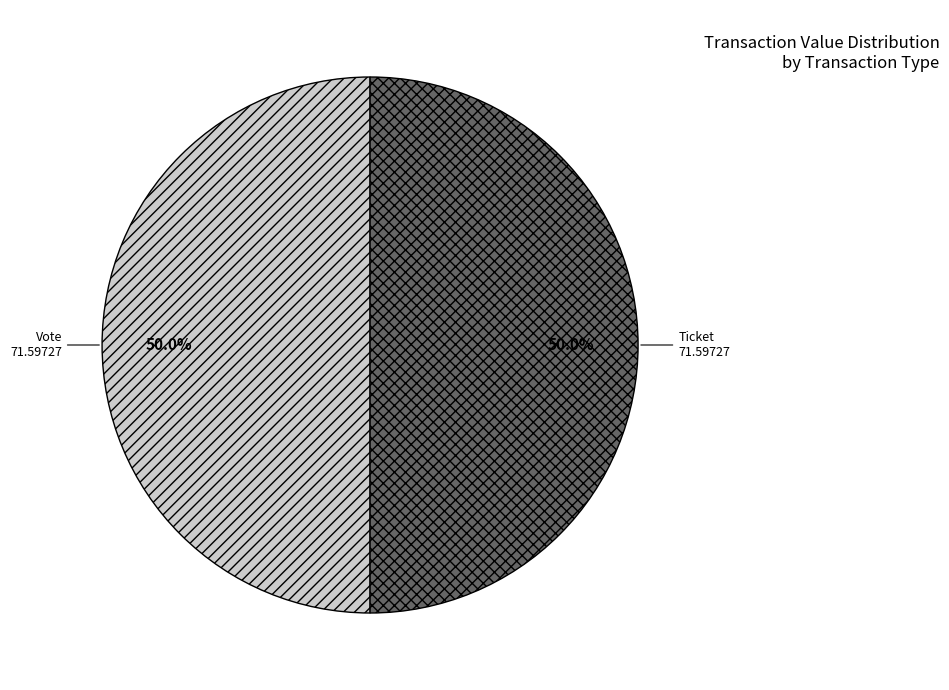

Approximately how many times larger is the value at Vote compared to Ticket?

1.0